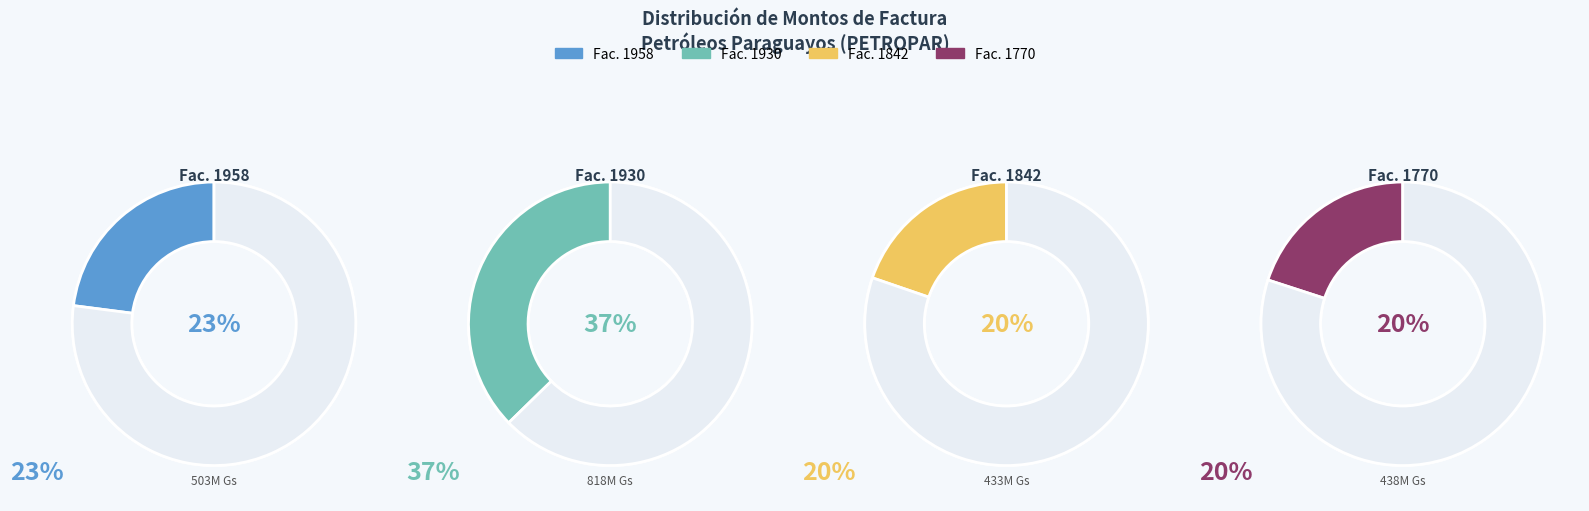

The 001-001-0001958 slice represents 23% of the pie. True or false?

True